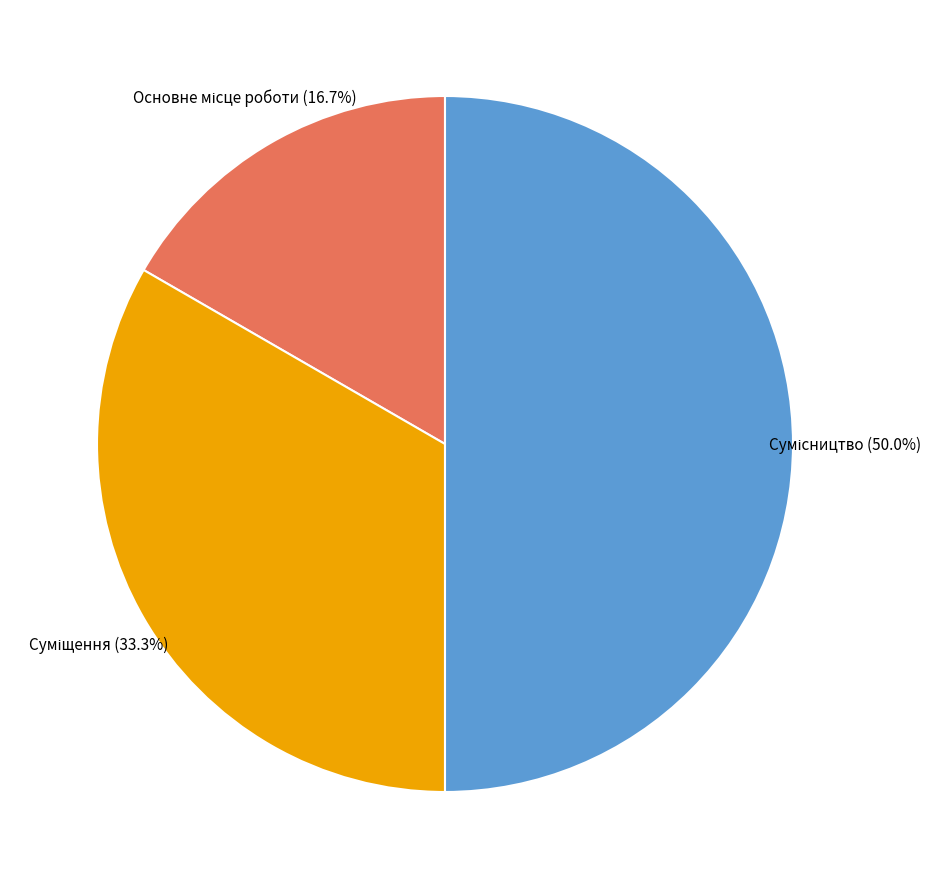

How much of the chart is everything except Основне місце роботи?

83.3%